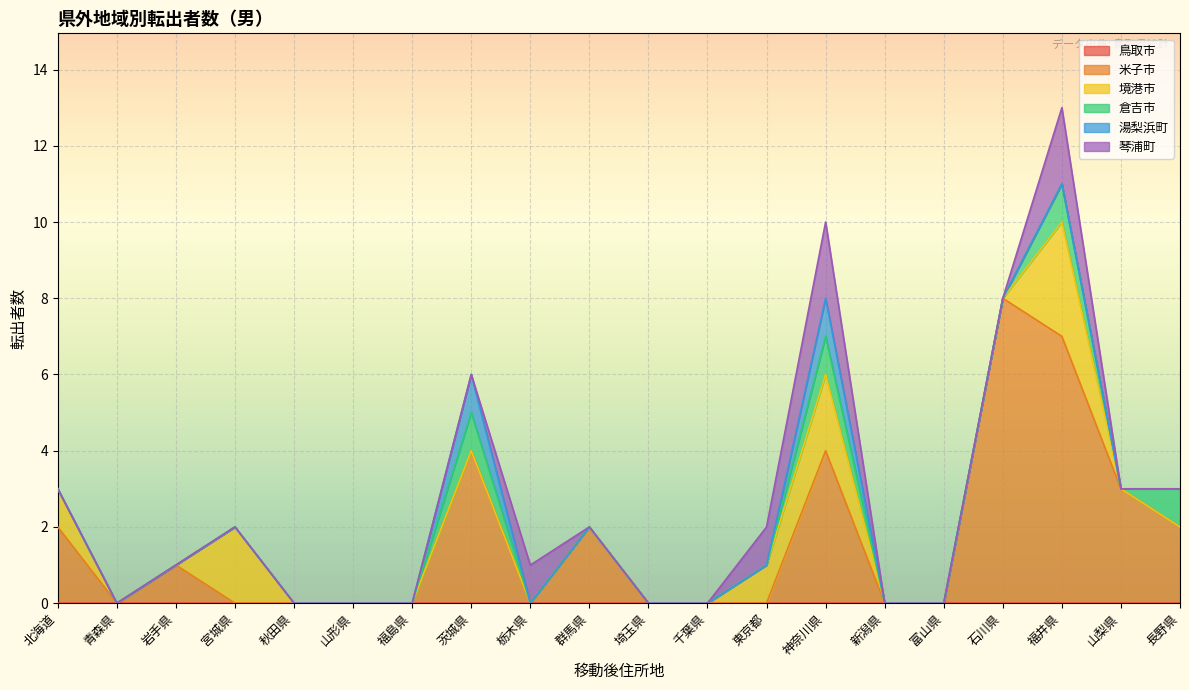

True or false: 湯梨浜町 and 境港市 cross at least once.

False